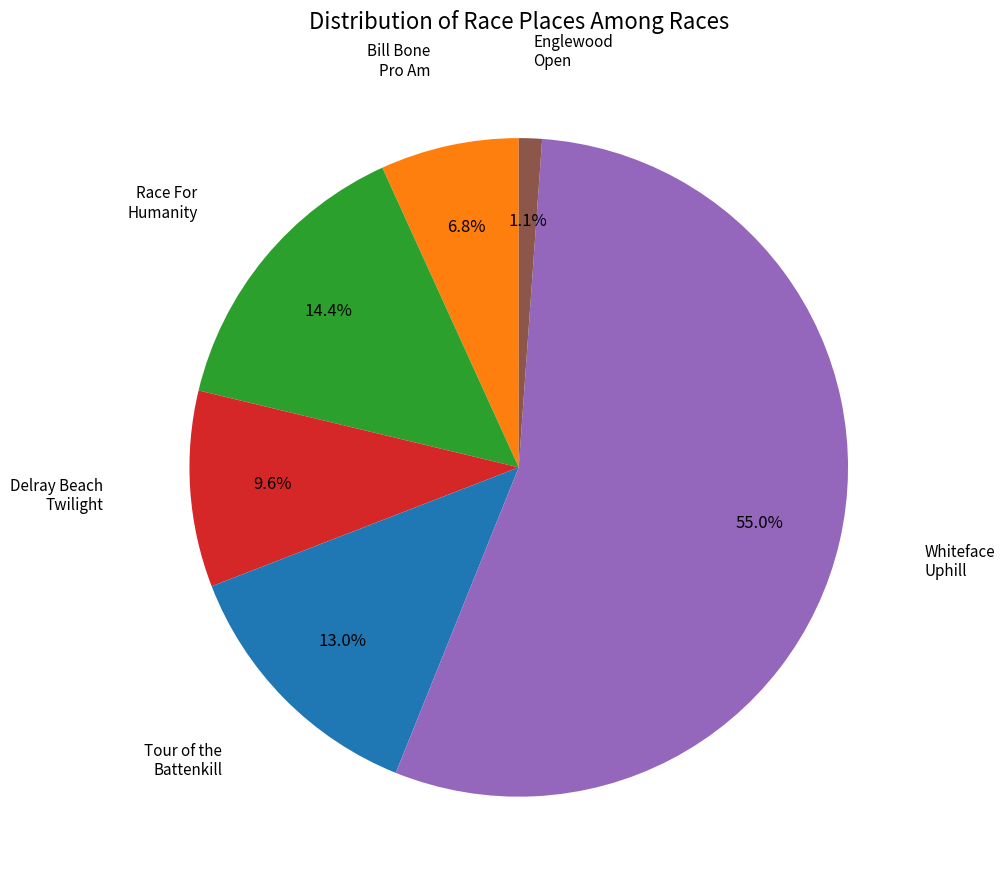

Count the number of slices in the pie.

6